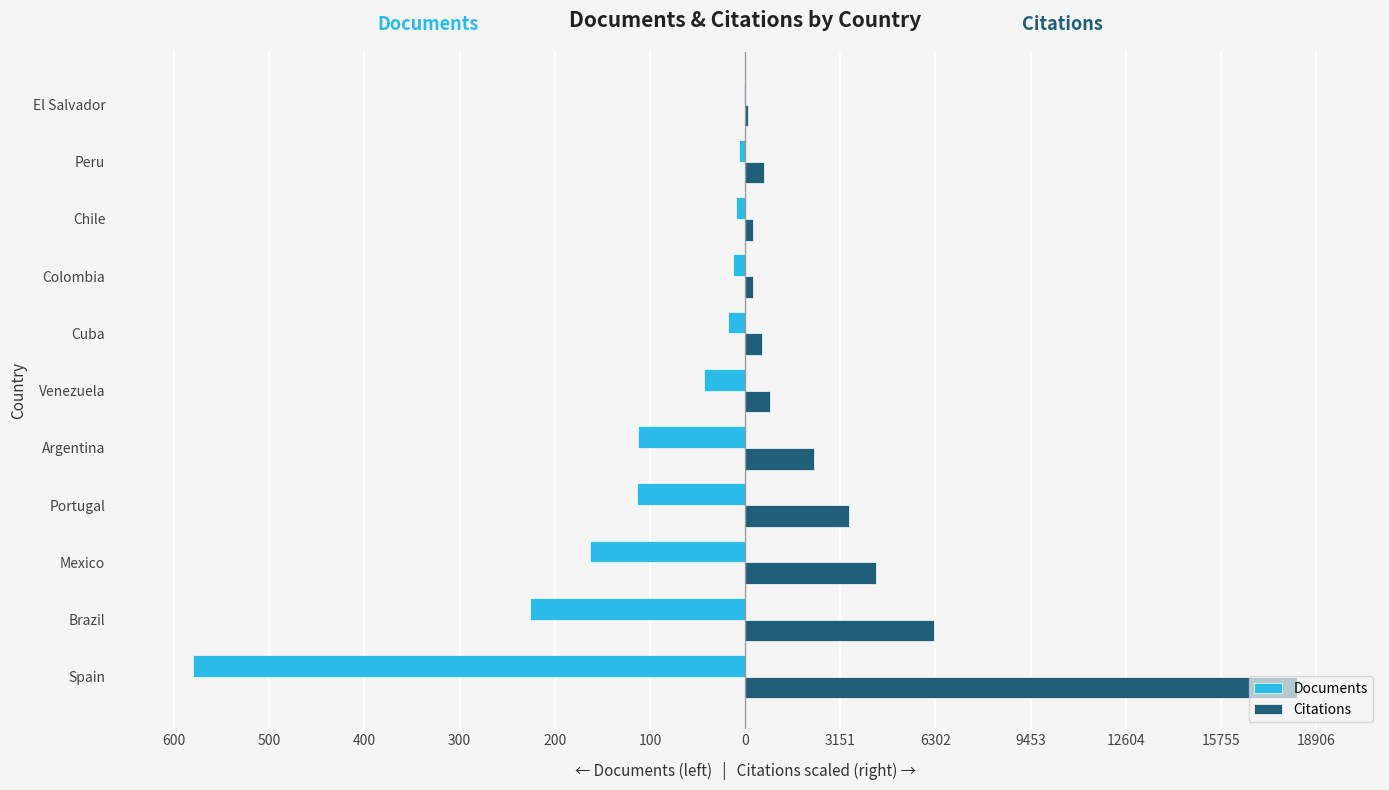

Which series has the largest total across all categories?

Citations